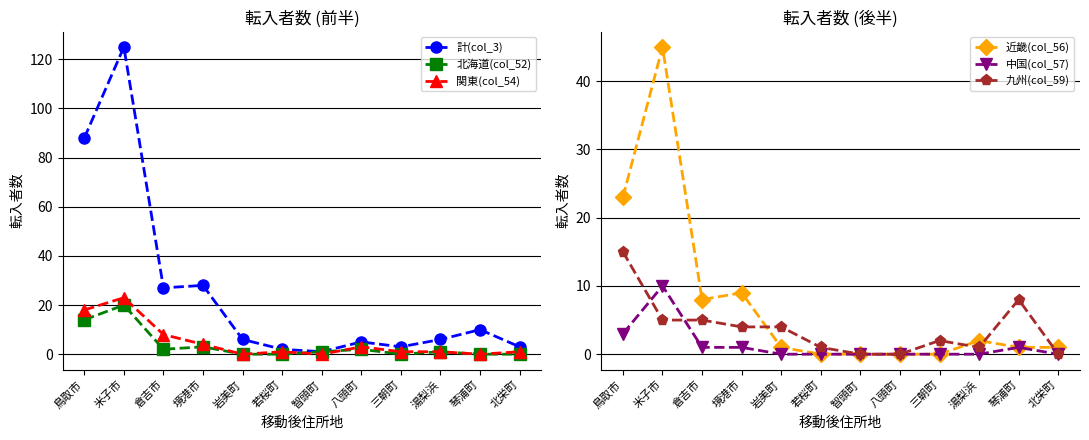

The value of 関東(col_54) at 岩美町 is 8. True or false?

False